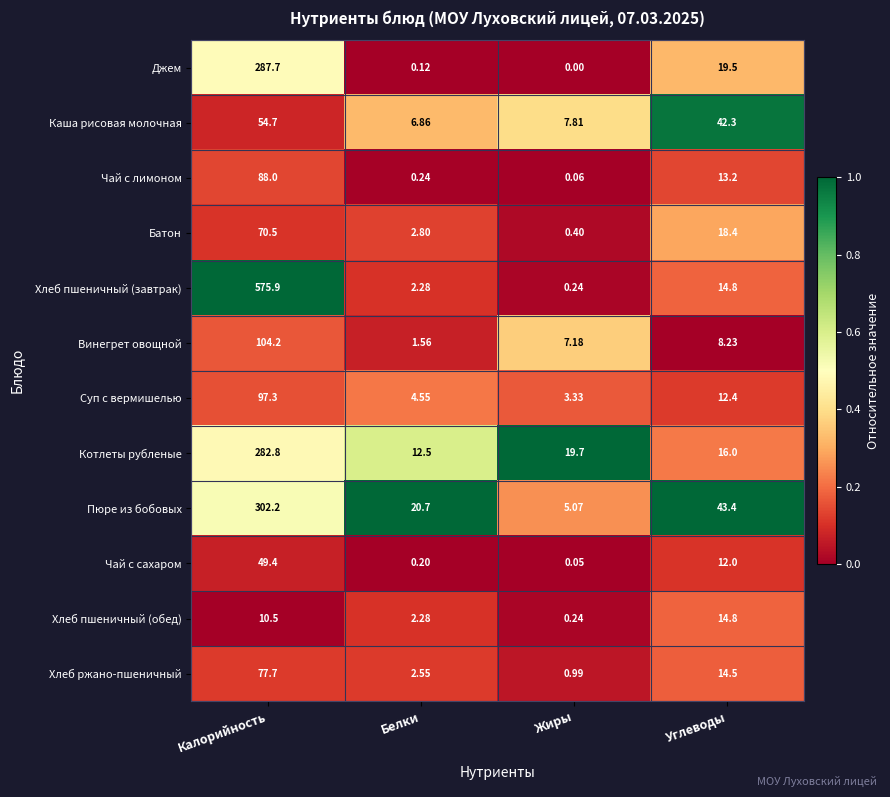

What is the greatest value displayed?

575.9